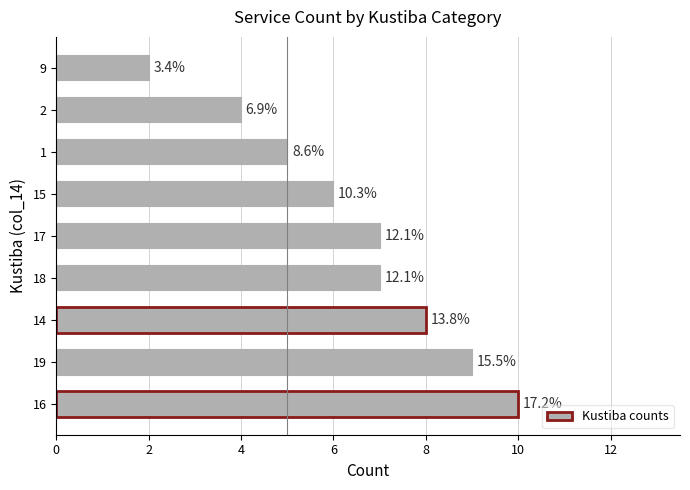

What is the maximum value shown in the chart?

10